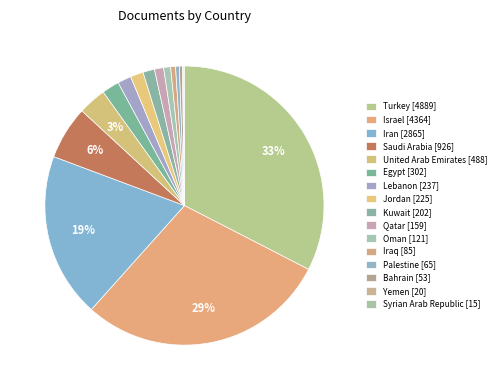

What percentage is the Turkey slice, to the nearest percent?

33%